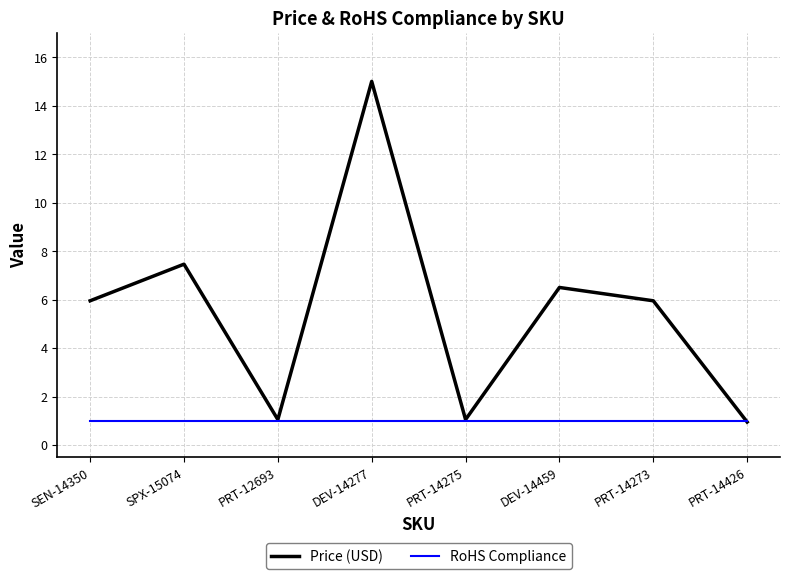

What value does the Price (USD) series have at PRT-12693?

1.1